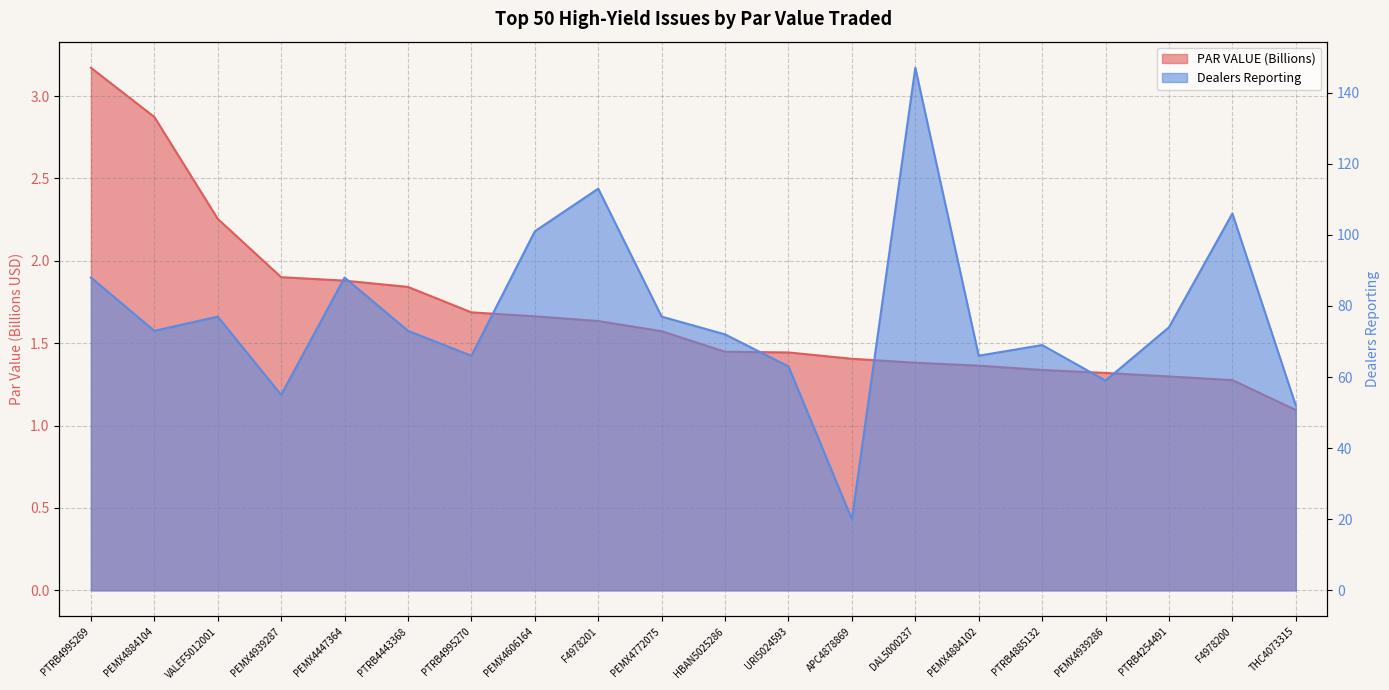

The Dealers Reporting series shows 91.8 at PEMX4939286. True or false?

False